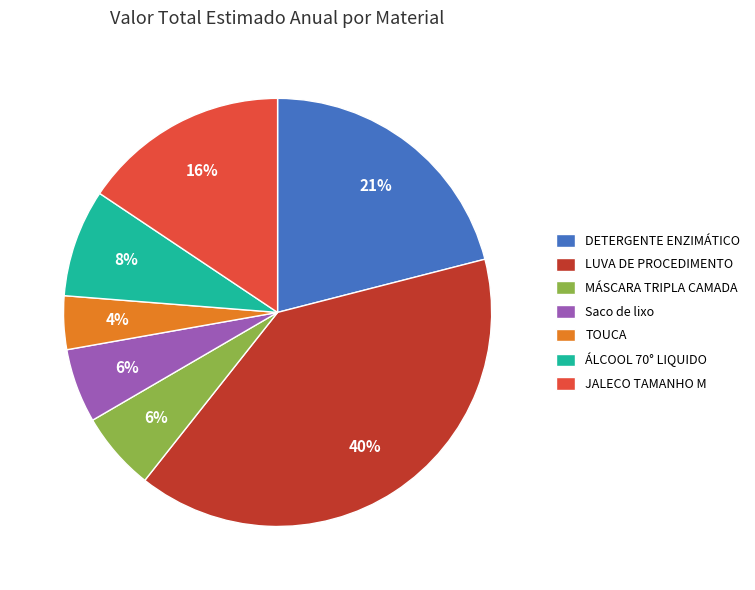

Approximately how many times larger is the value at ÁLCOOL 70° LIQUIDO compared to JALECO TAMANHO M?

0.5